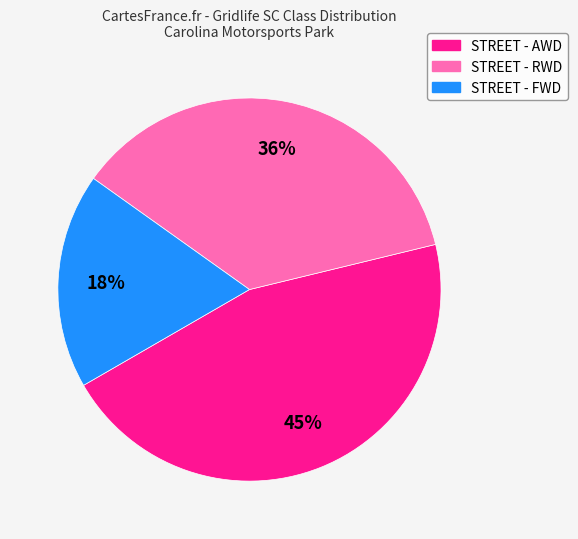

To the nearest percent, what is the difference between the largest and smallest slice percentages?

27%